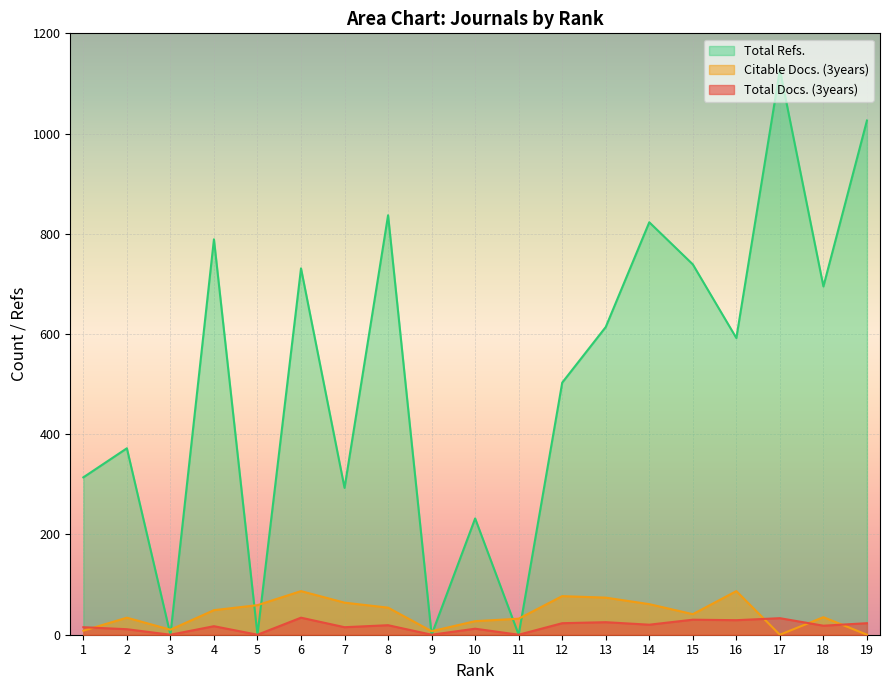

Between 3 and 11, which series saw the biggest shift?

Citable Docs. (3years)